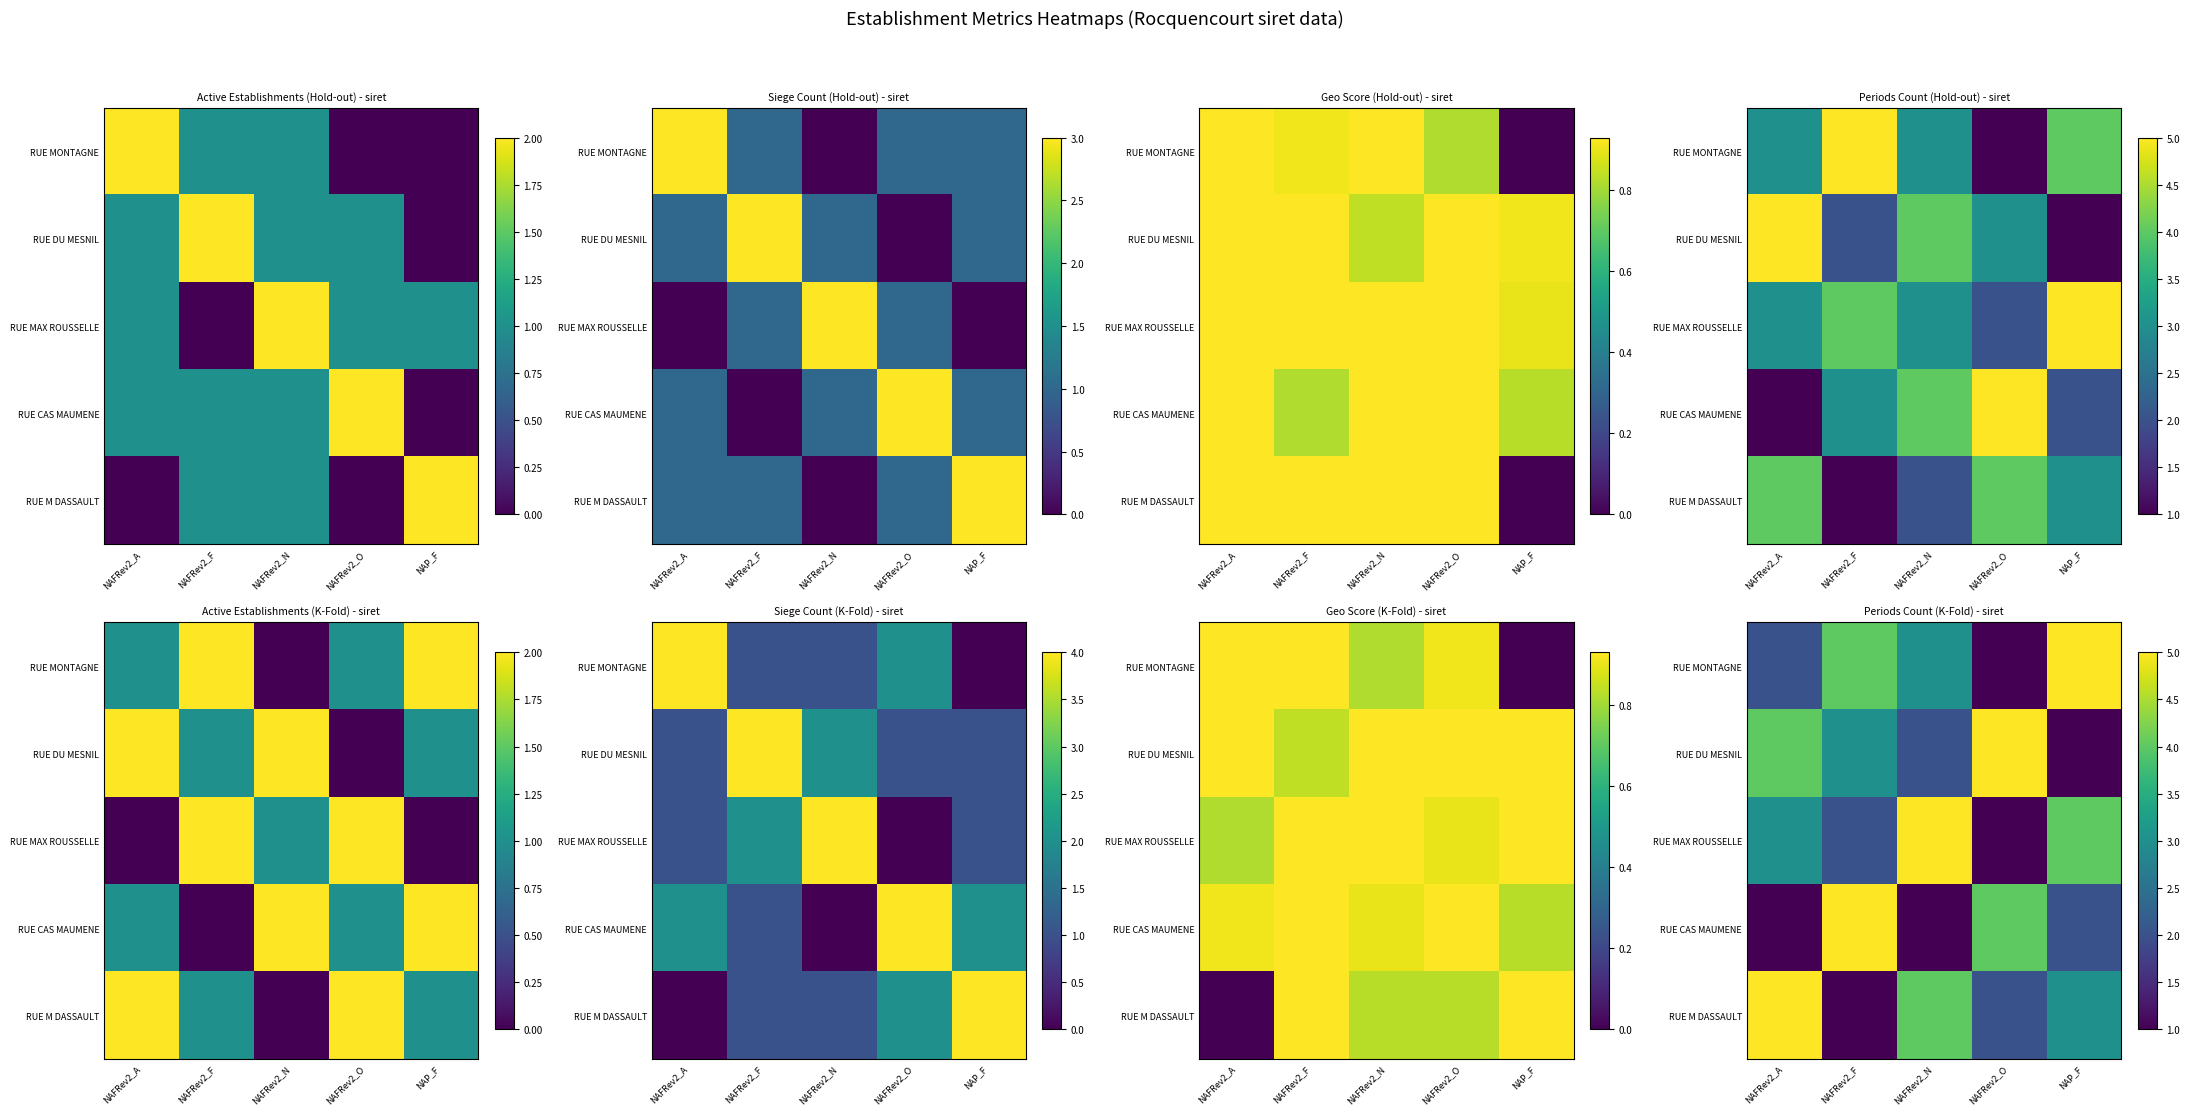

The RUE MAX ROUSSELLE series shows 4 at NAFRev2_A. True or false?

False